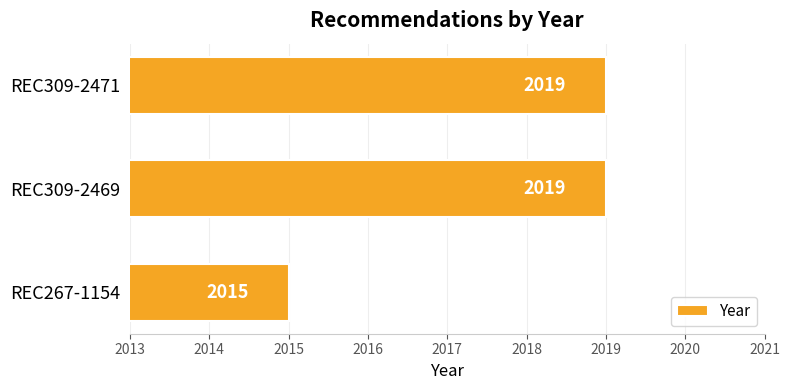

What is the difference between the maximum and minimum values?

4